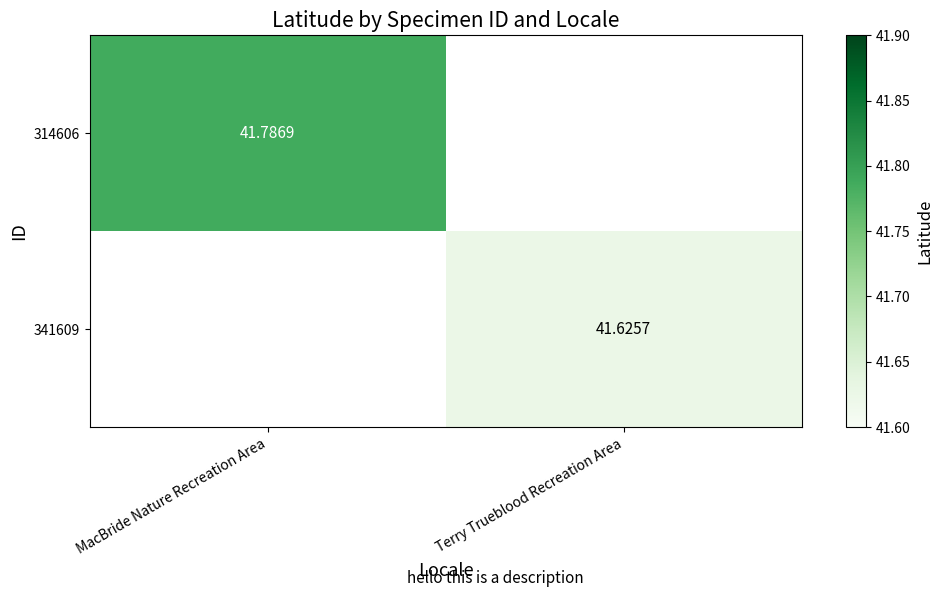

Rank the series by their average value, from highest to lowest.

314606, 341609